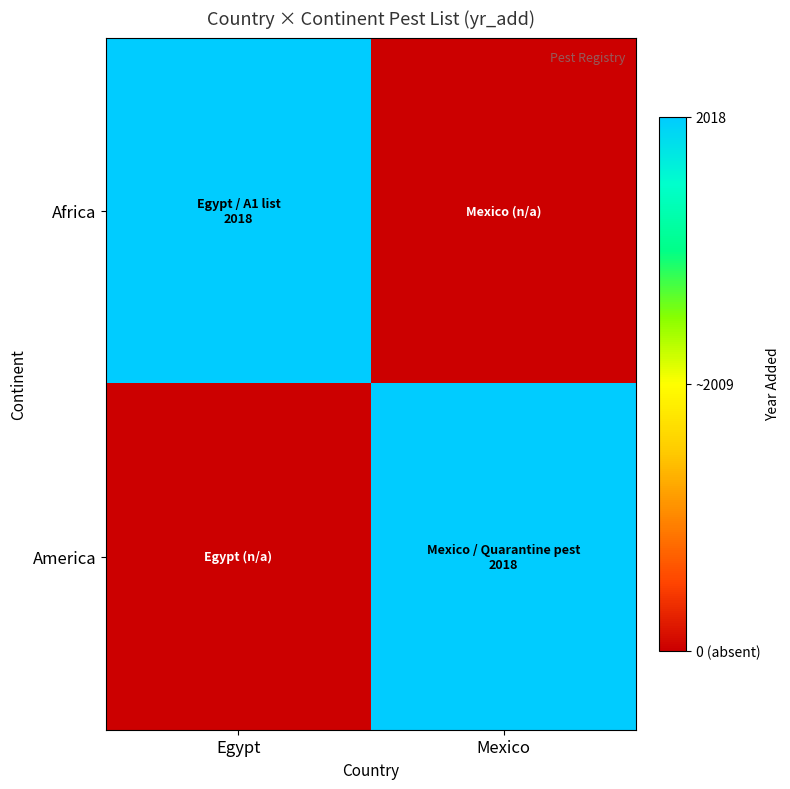

At how many categories does at least one series exceed 678?

2